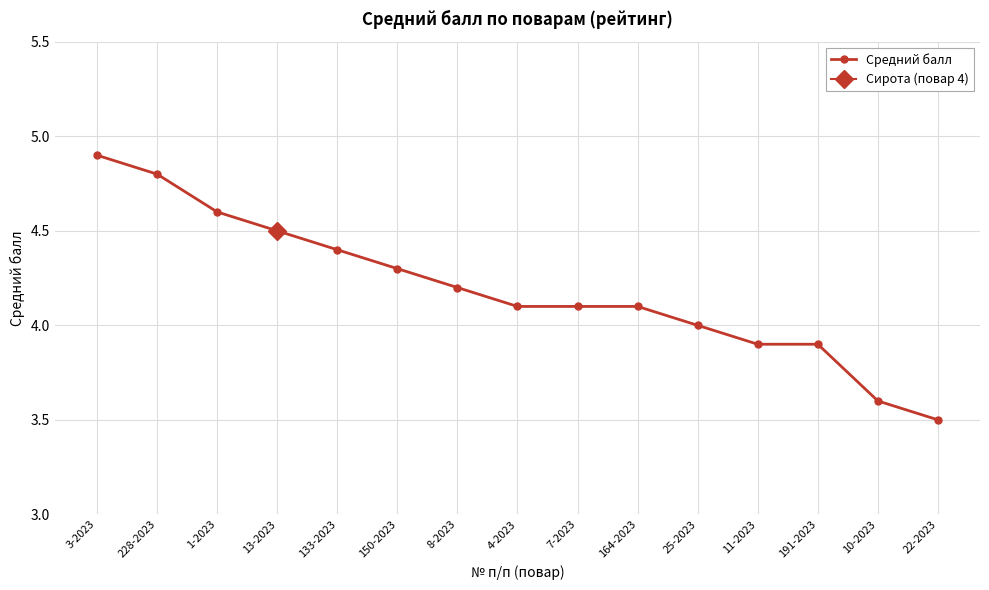

The value at 25-2023 is 5.7. True or false?

False